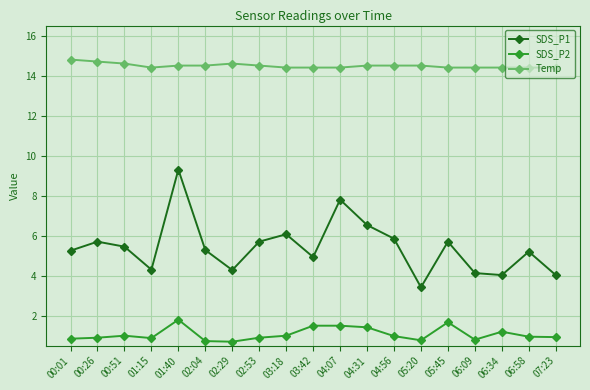

Count the Temp values in the range 14 to 15.

19